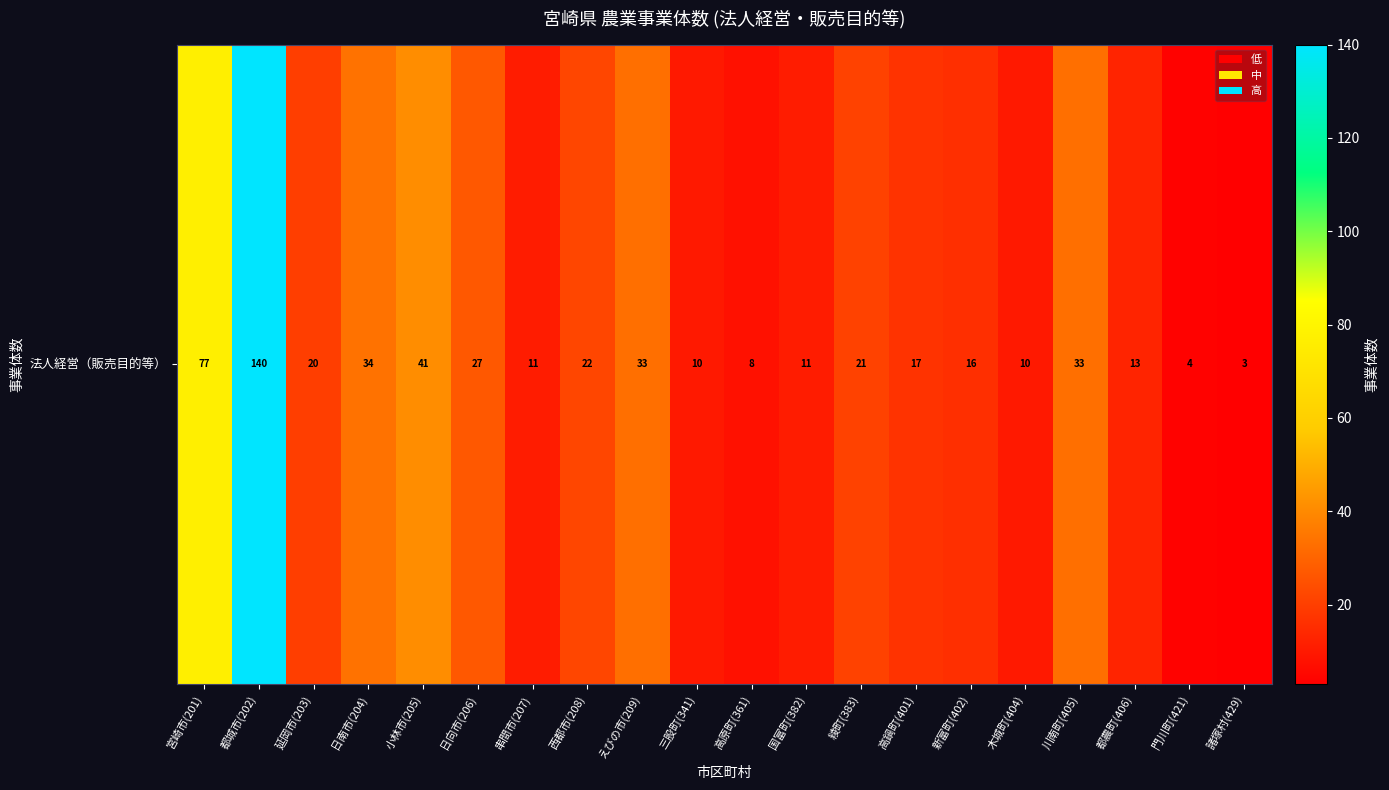

Which has a higher value, 国富町(382) or 宮崎市(201)?

宮崎市(201)